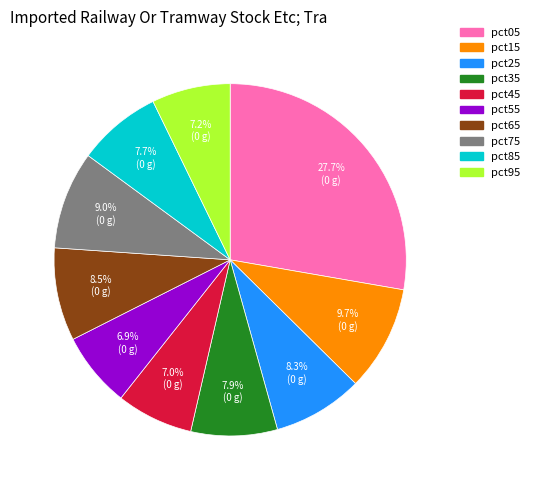

Which slice is the largest?

pct05